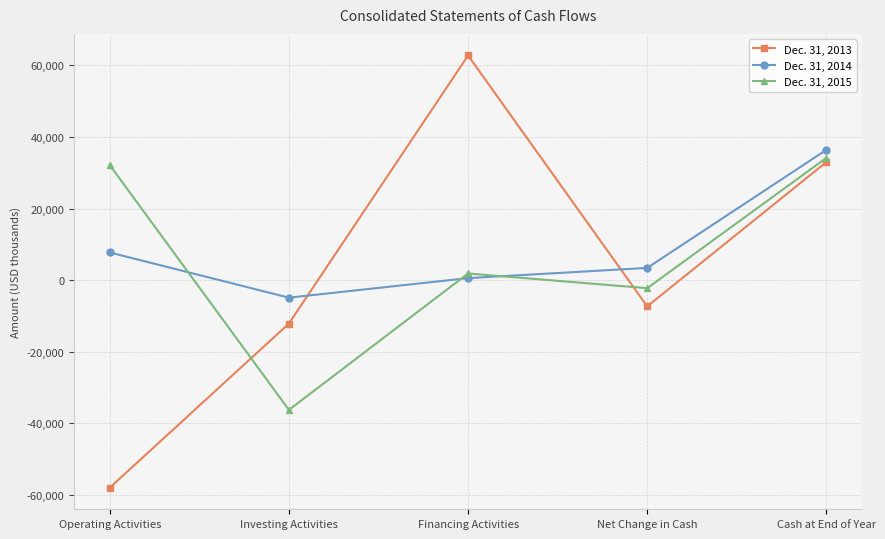

Which series has the largest range (max minus min)?

Dec. 31, 2013